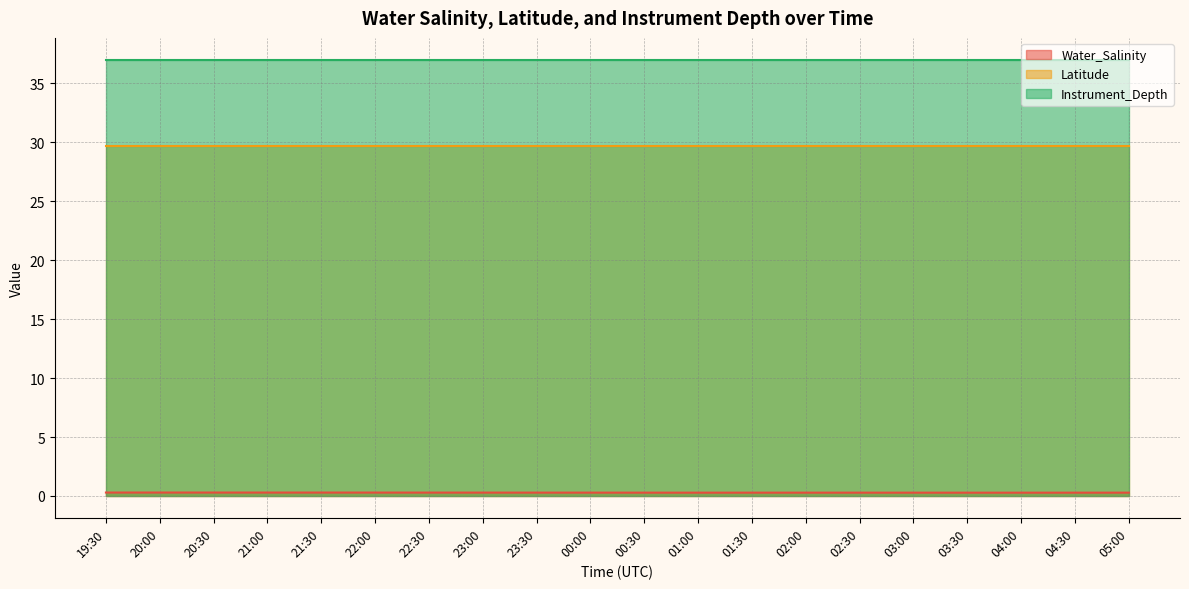

How many series are shown in this chart?

3